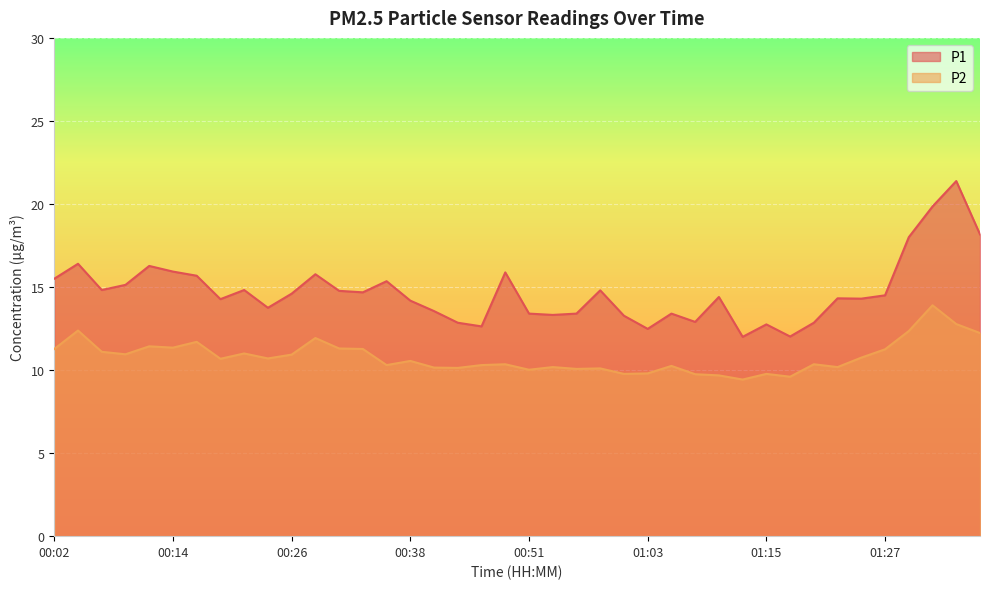

At which category does P2 reach its first local valley?

00:09